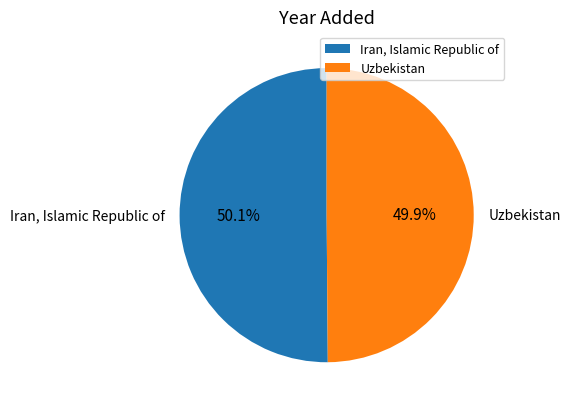

Approximately how many times larger is the value at Uzbekistan compared to Iran, Islamic Republic of?

1.0